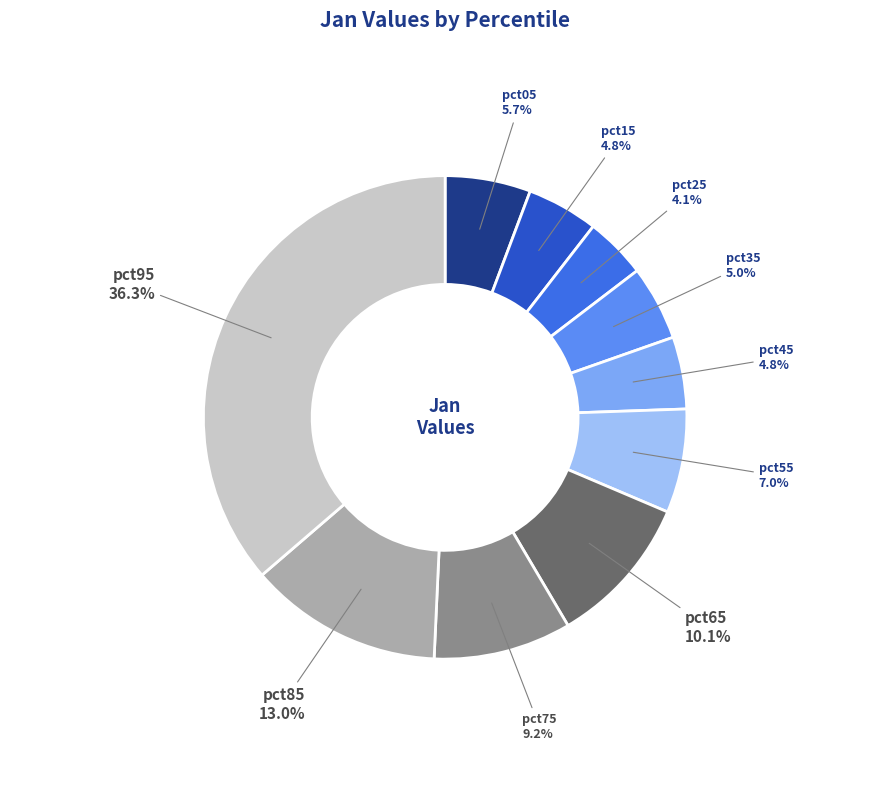

True or false: pct55 accounts for 1% of the total.

False